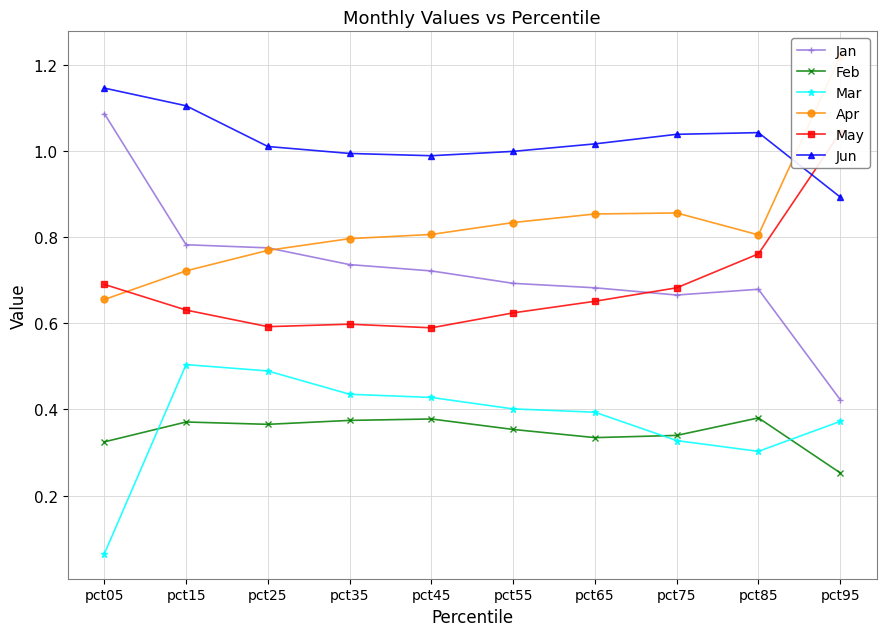

Where is the first local minimum for Jun?

pct45